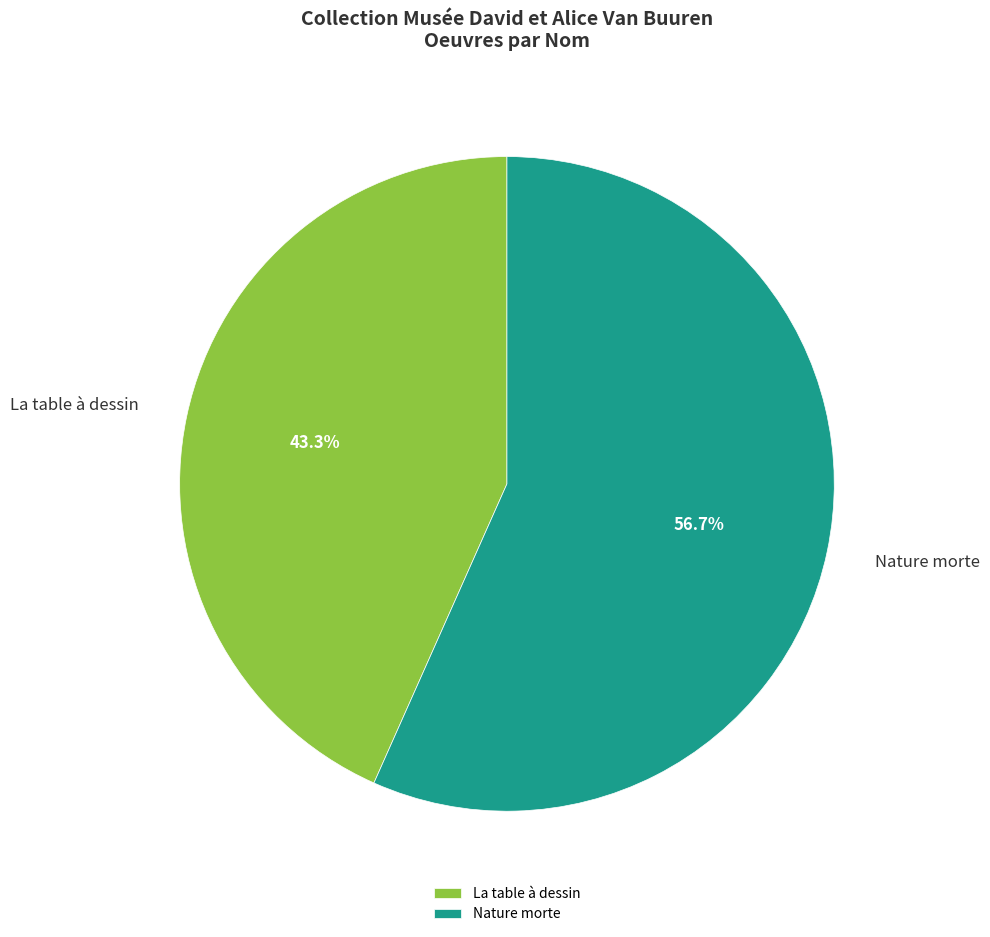

How many slices are in this pie chart?

2